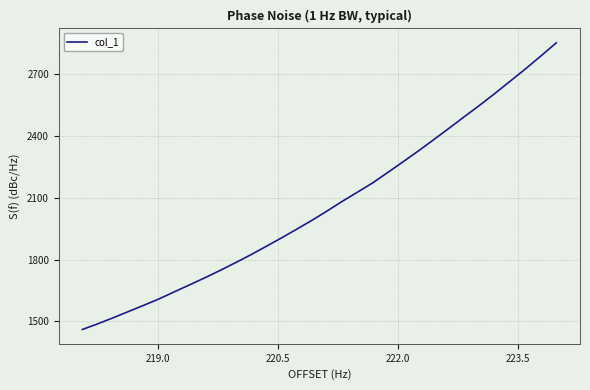

What is the difference between the maximum and minimum values?

1388.7